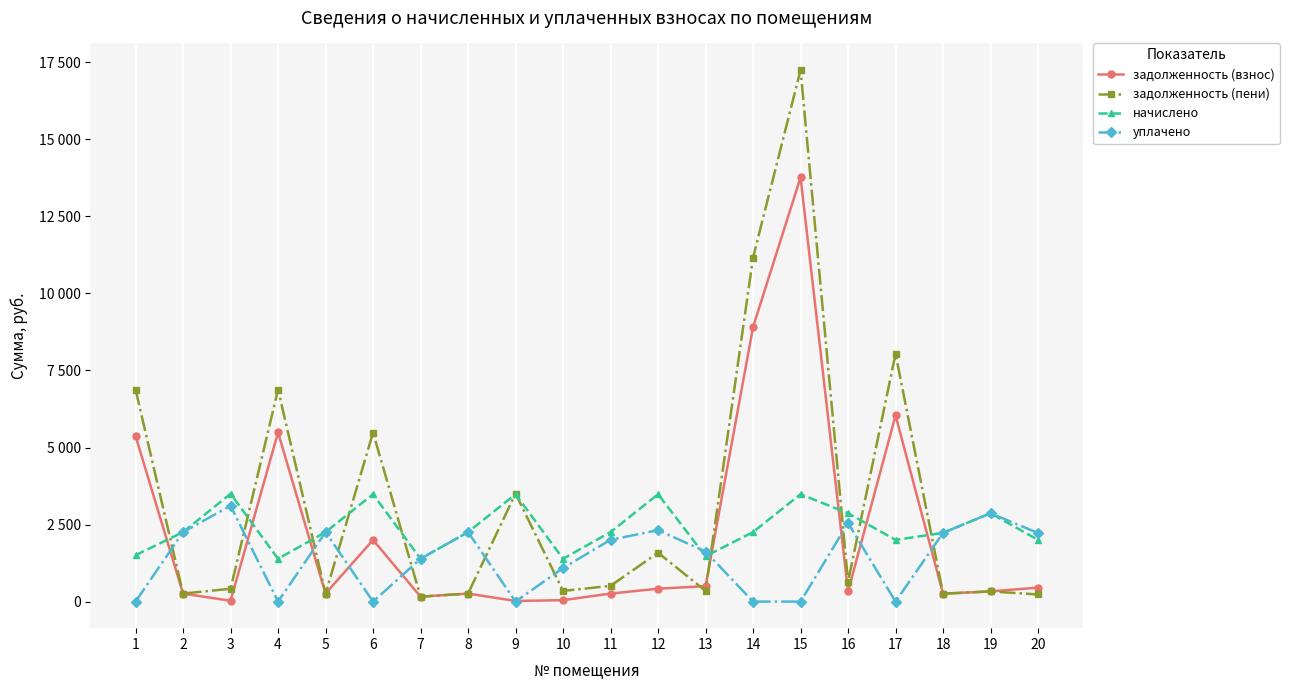

Is this an area chart (filled region under the line)?

No